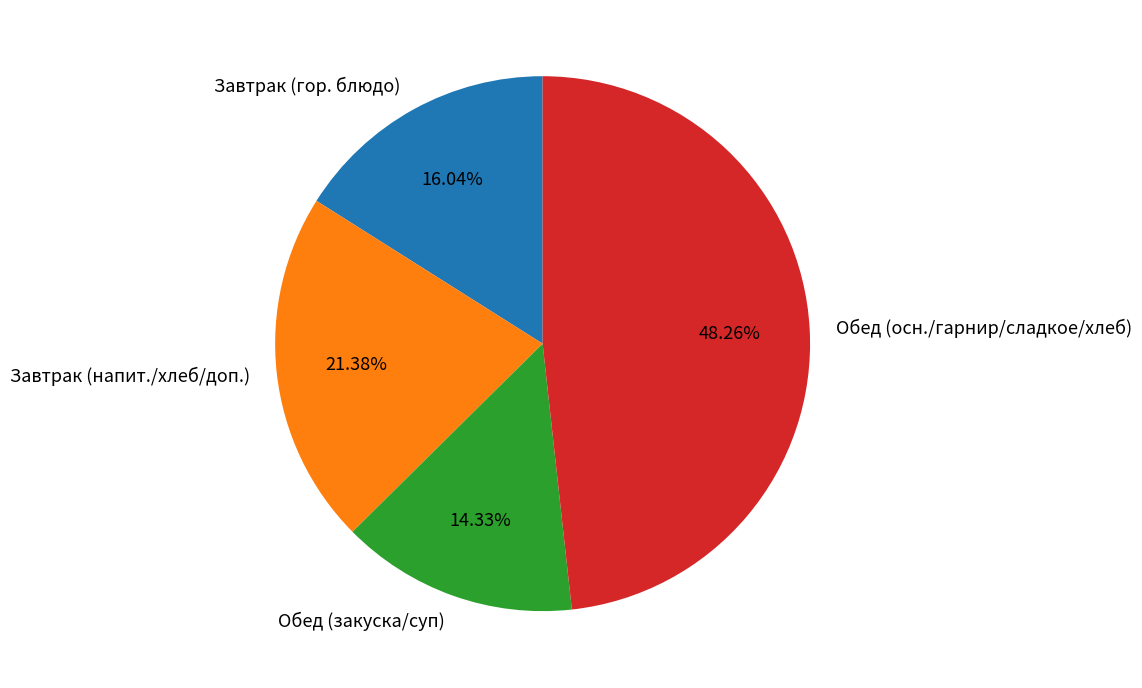

Which category has the smallest portion of the pie?

Обед (закуска/суп)